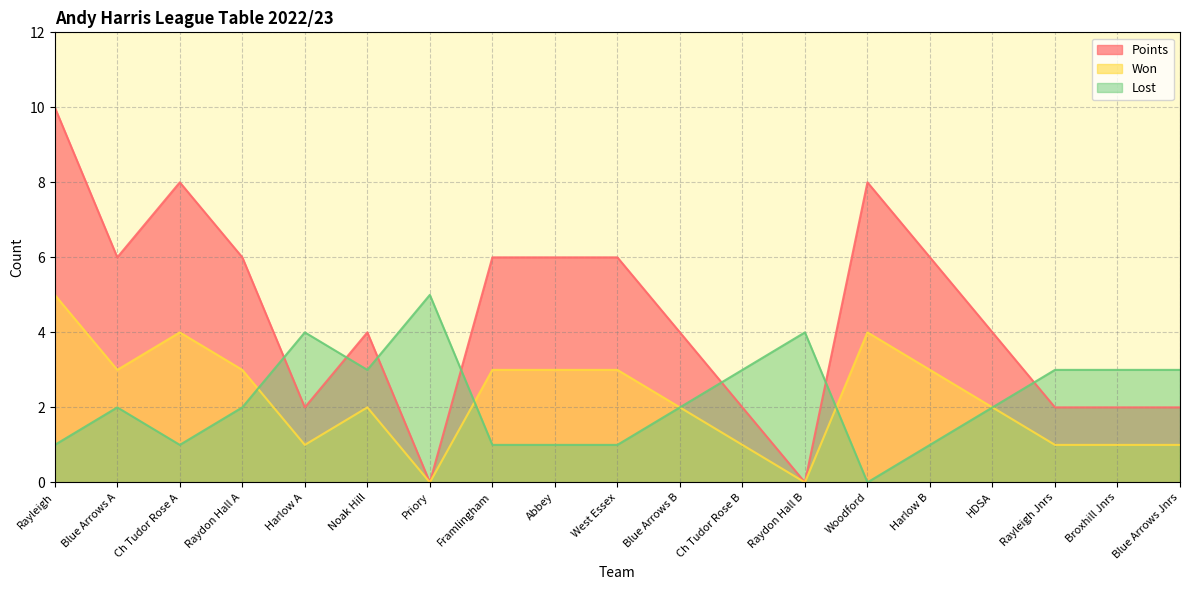

At which label does Won reach its peak?

Rayleigh